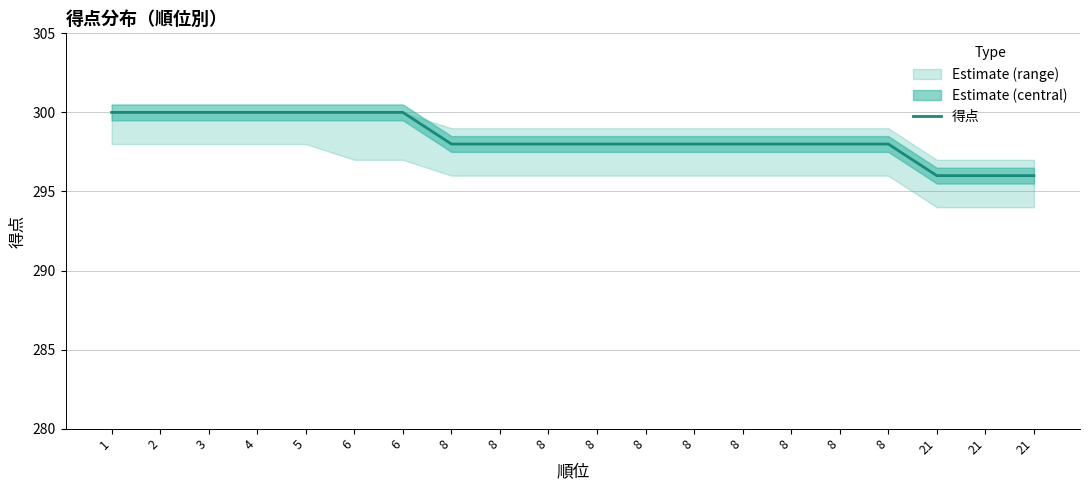

How many distinct data groups are displayed?

1